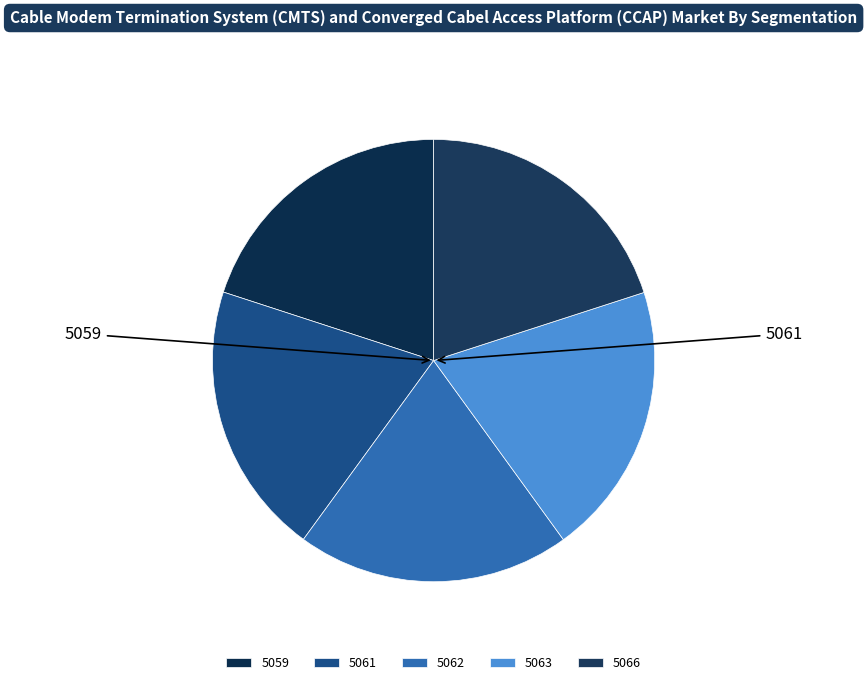

Is there a majority slice in this chart?

No